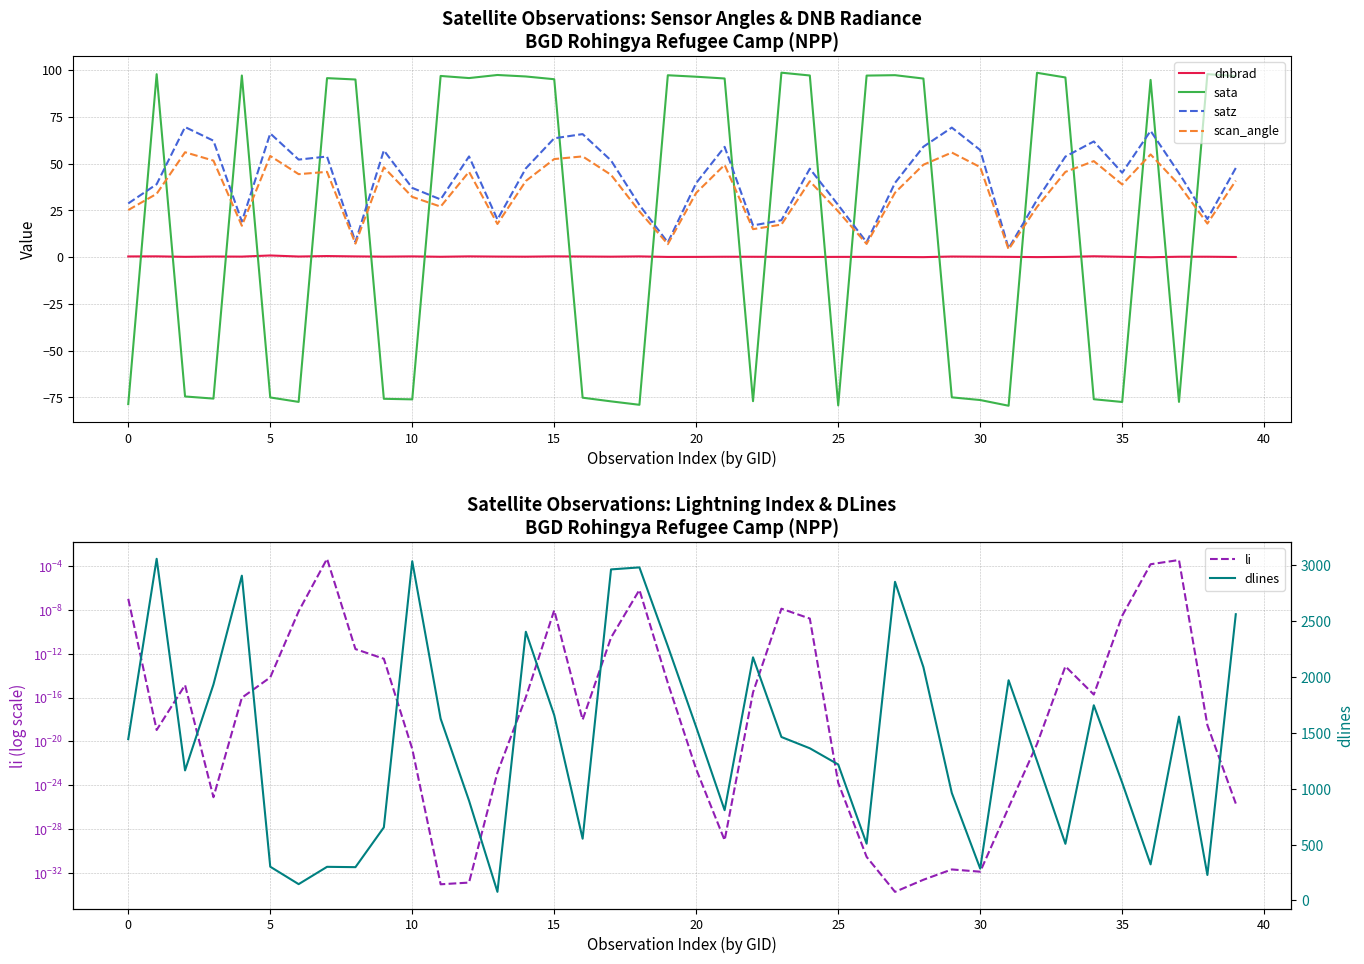

Count the number of categories in the chart.

40